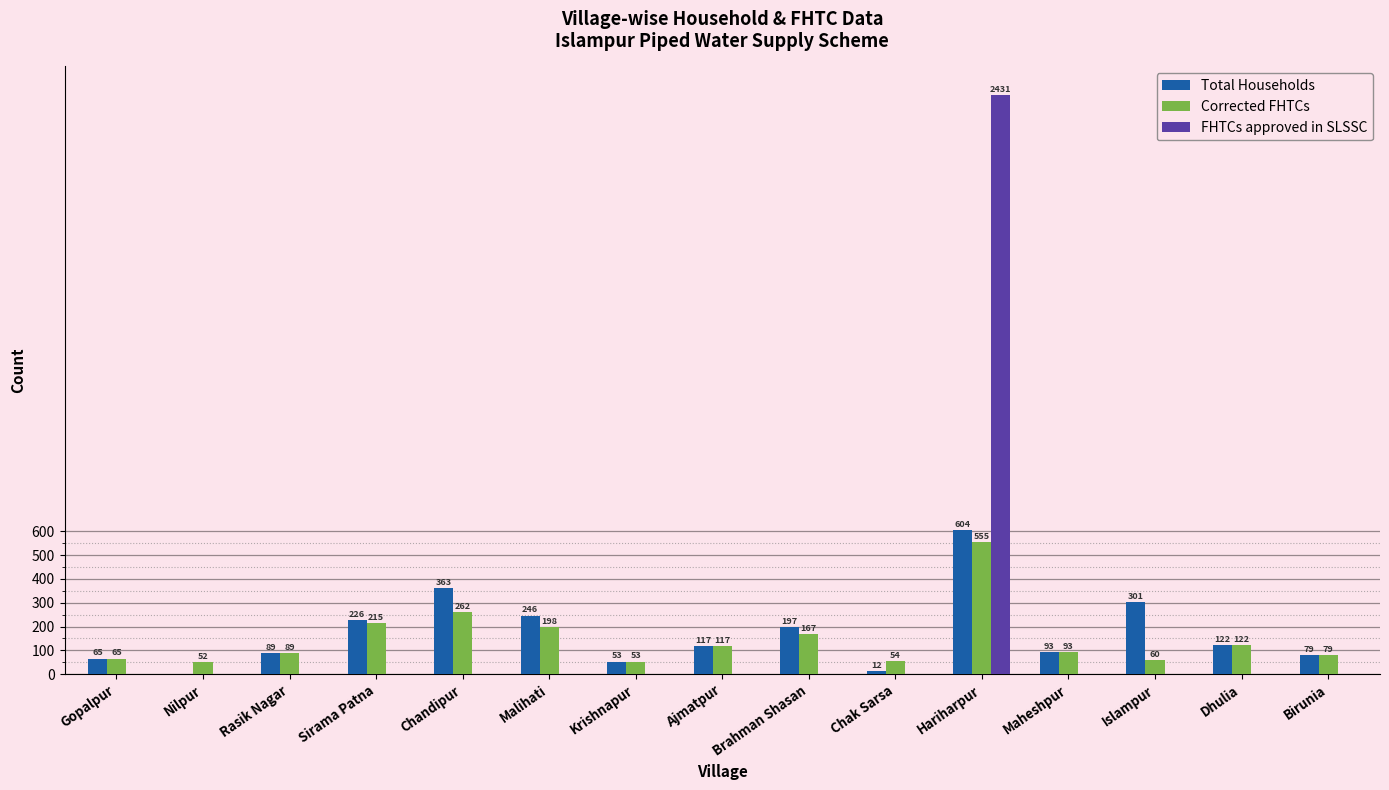

Which series changed the most between Chandipur and Hariharpur?

FHTCs approved in SLSSC